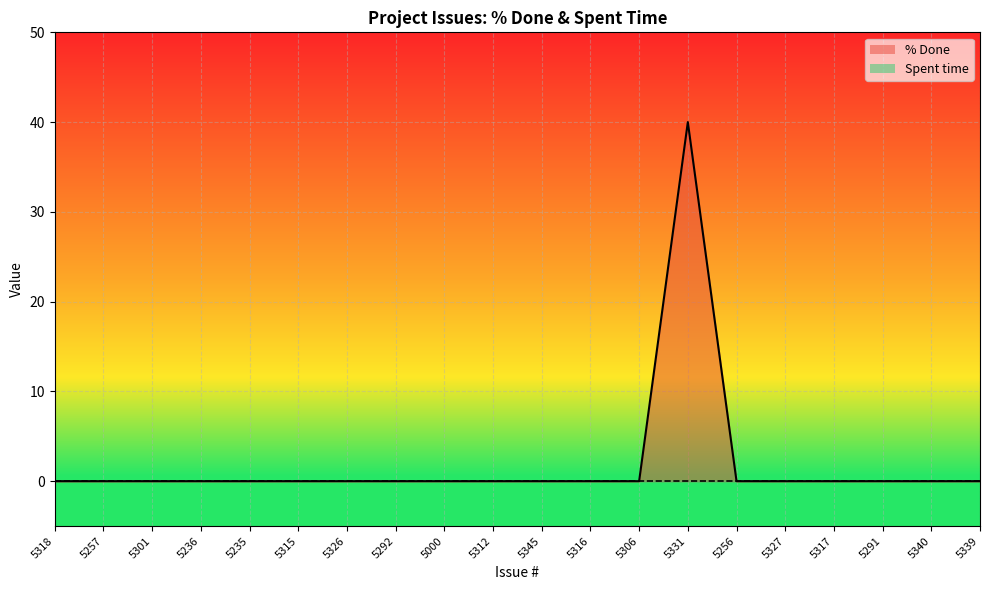

Does the chart display data point markers on the line(s)?

No